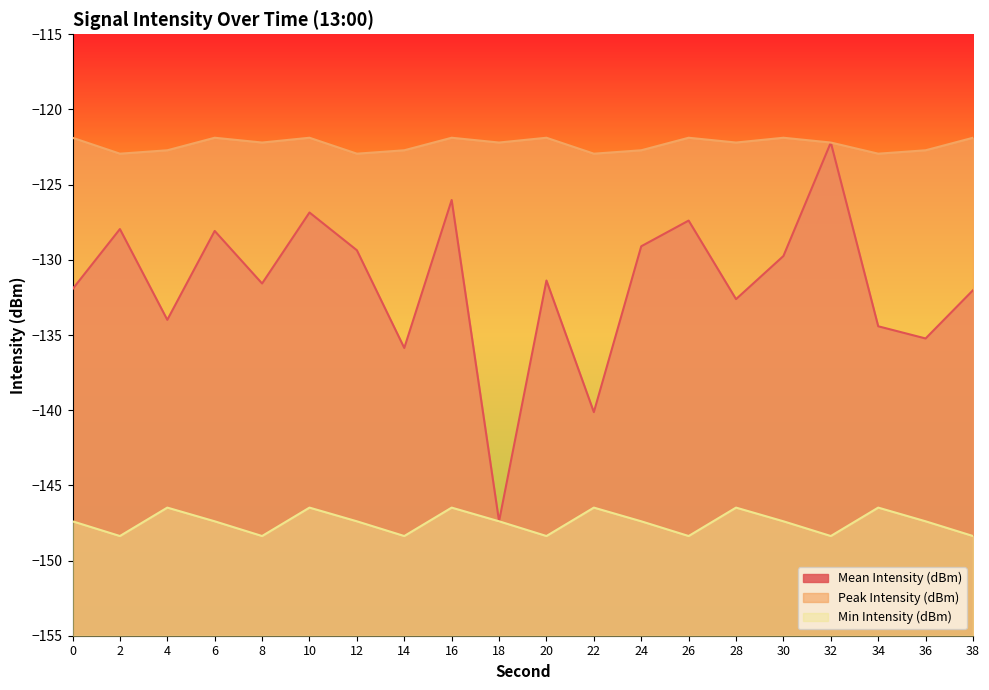

What are all the series names shown in the legend?

Mean Intensity (dBm), Peak Intensity (dBm), Min Intensity (dBm)